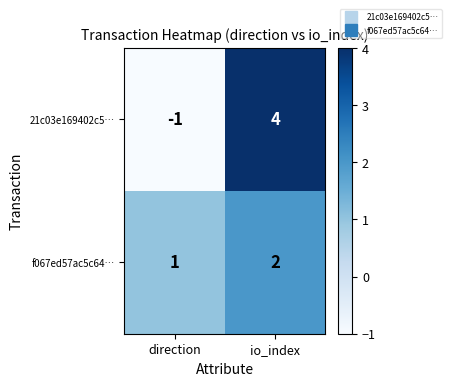

What is the sum of all f067ed57ac5c64… values?

3